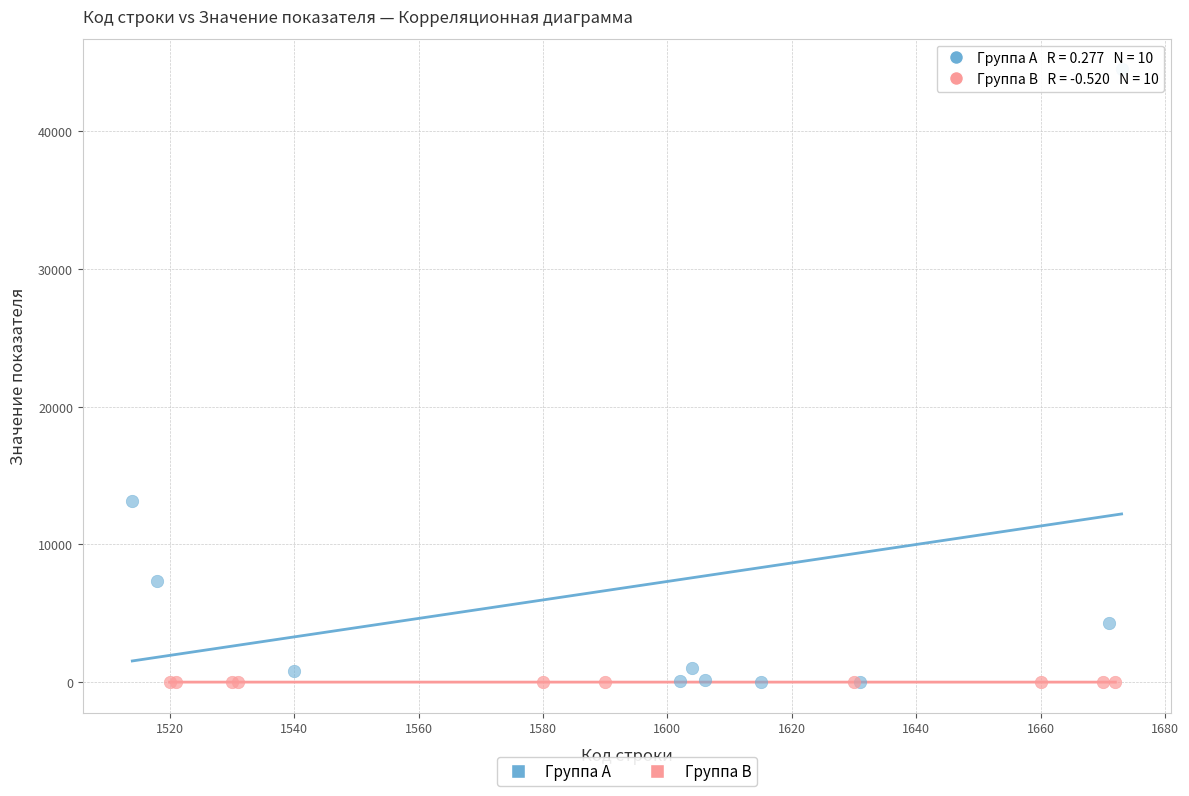

Which series contains the highest Y value?

Группа A